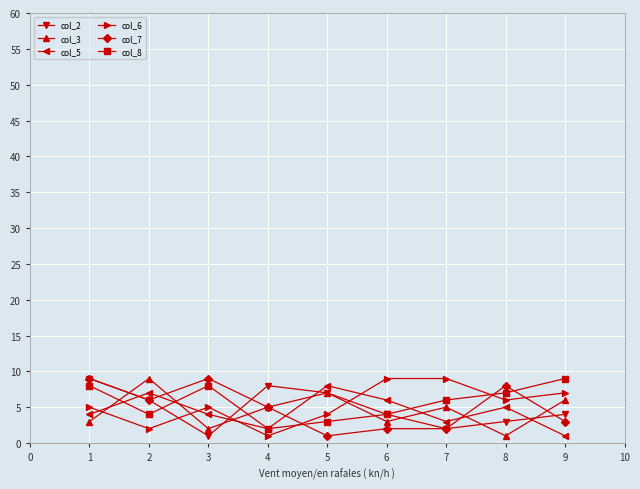

Reading left to right, transcribe all the data shown in this chart.

col_2: 9	6	1	8	7	4	2	3	4
col_3: 3	9	2	5	7	3	5	1	6
col_5: 4	7	4	2	8	6	3	5	1
col_6: 5	2	5	1	4	9	9	6	7
col_7: 9	6	9	5	1	2	2	8	3
col_8: 8	4	8	2	3	4	6	7	9